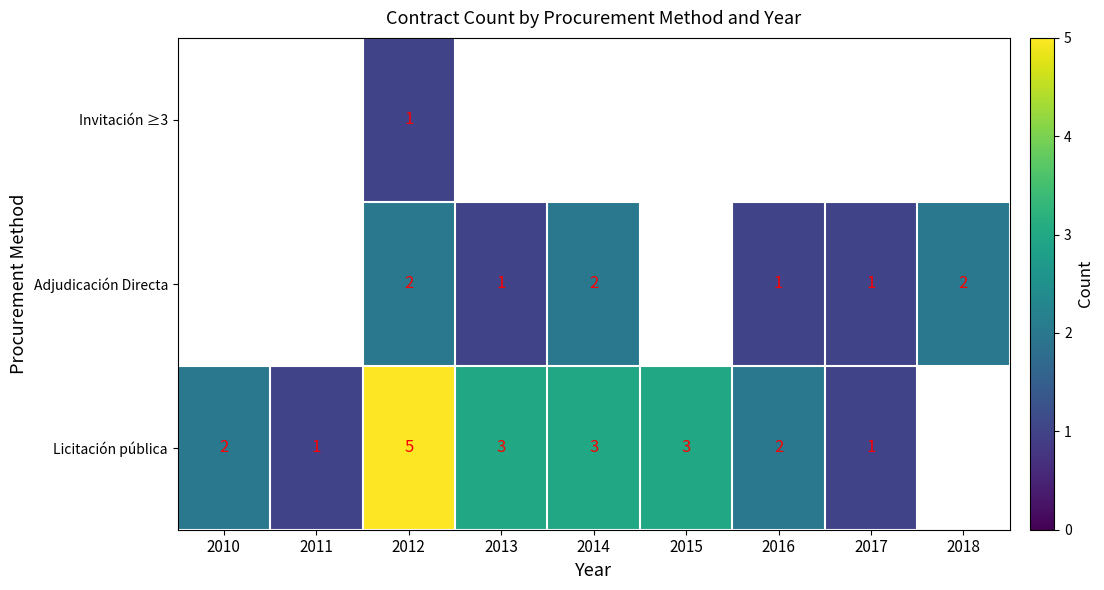

What is the maximum value shown in the chart?

5.0